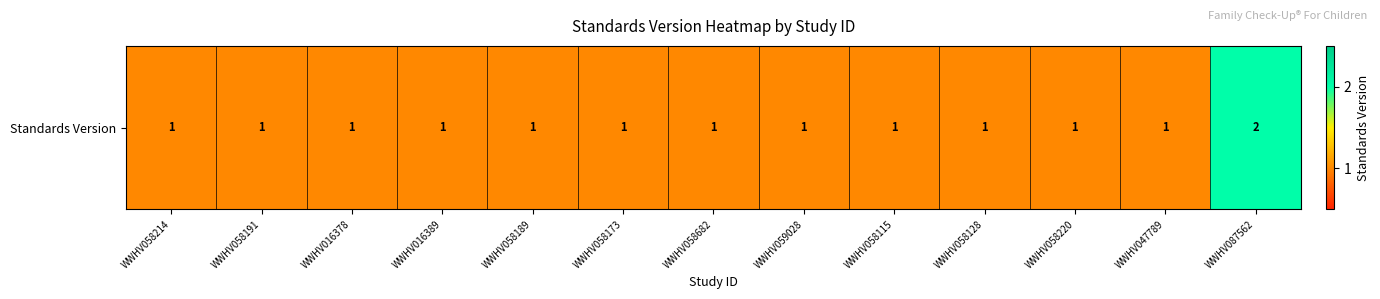

What is the sum of all values?

14